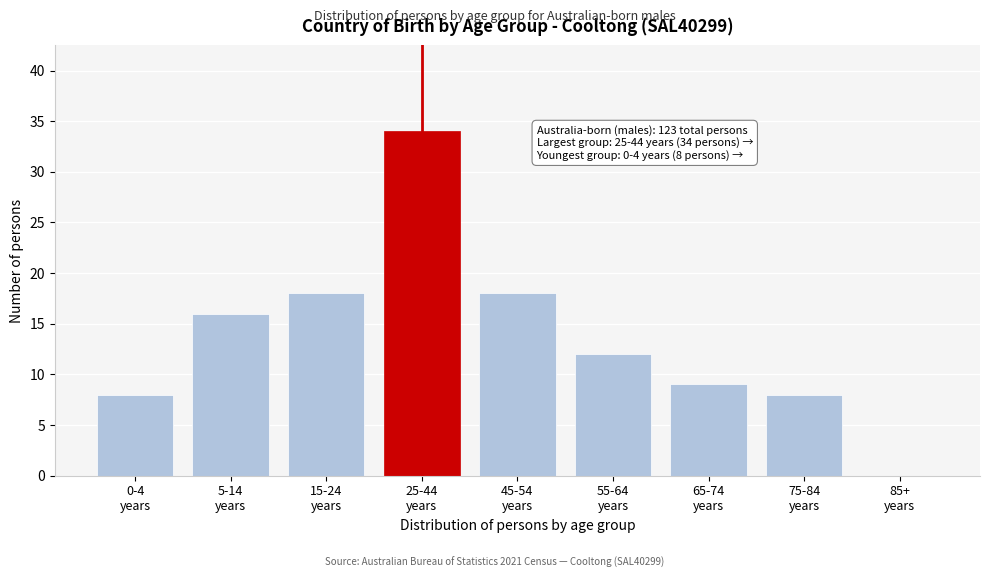

What is the sum of all values?

123